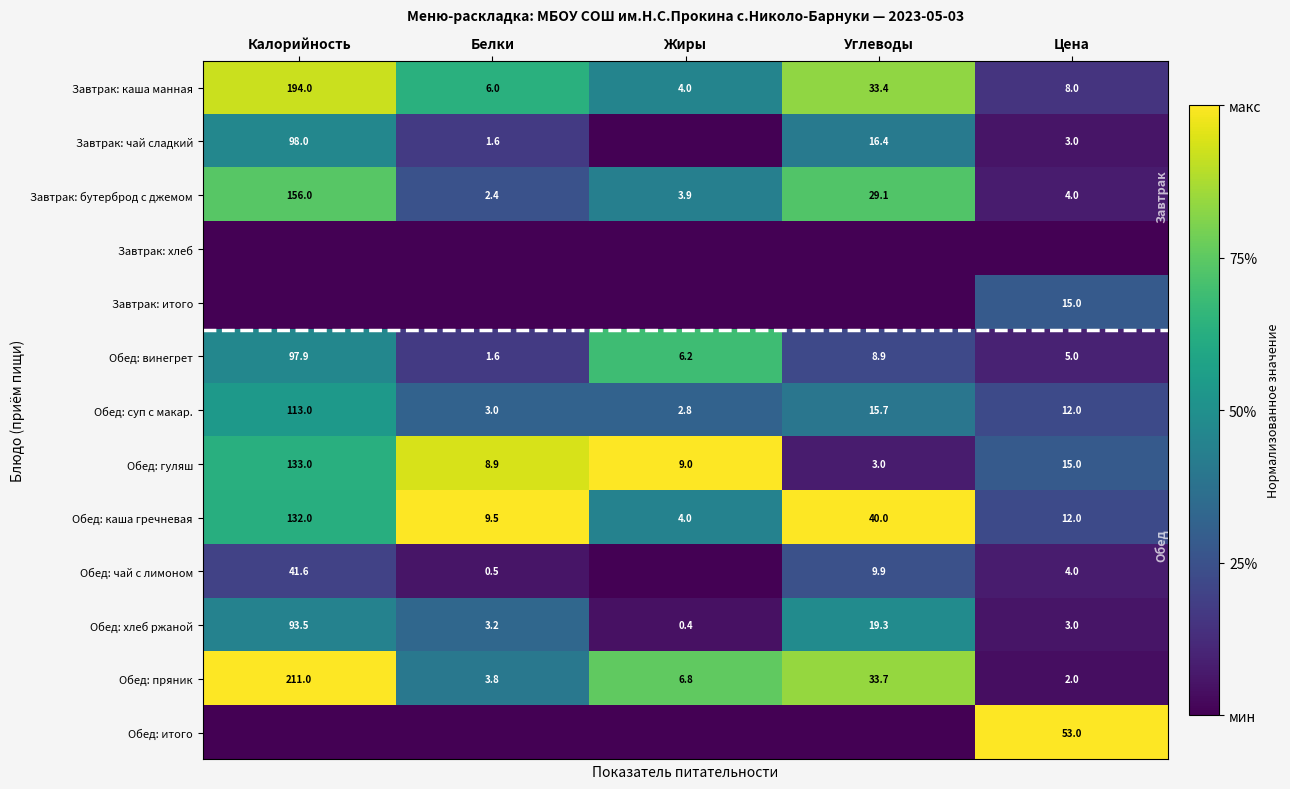

What is the difference between the Обед: каша гречневая values at Калорийность and Жиры?

128.0